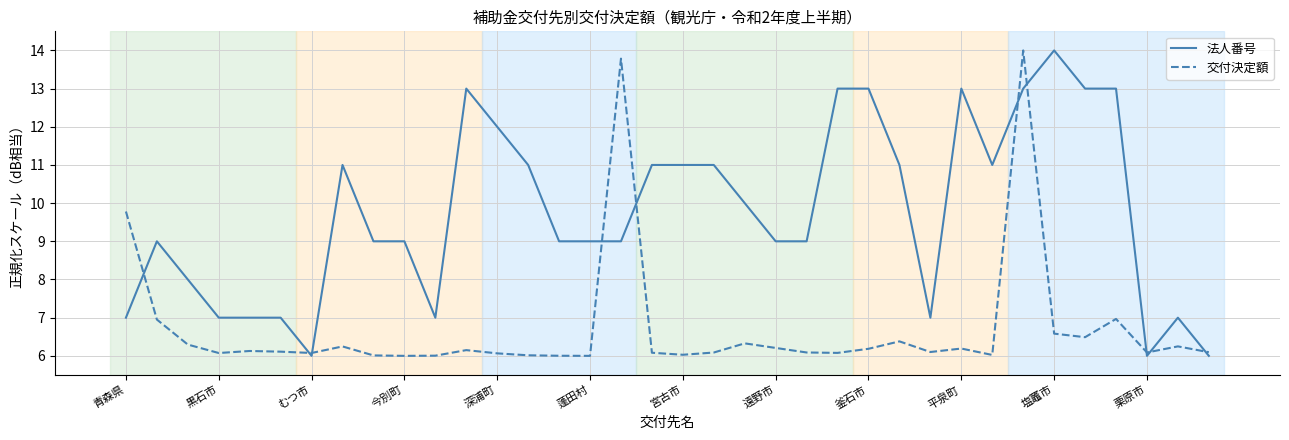

Which series has the largest total across all categories?

法人番号